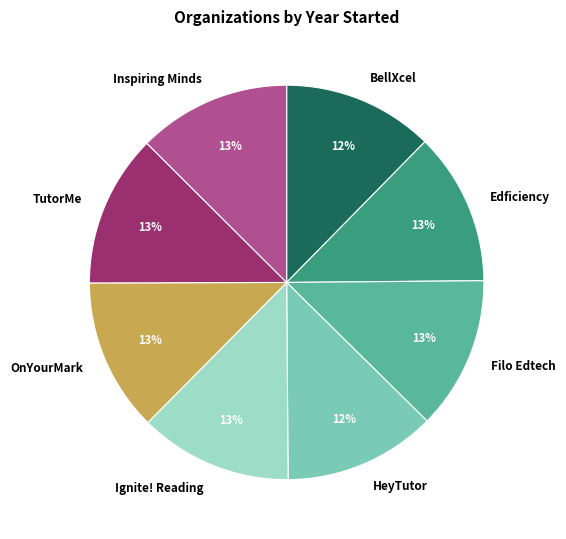

To the nearest percent, what is the average slice percentage?

12%